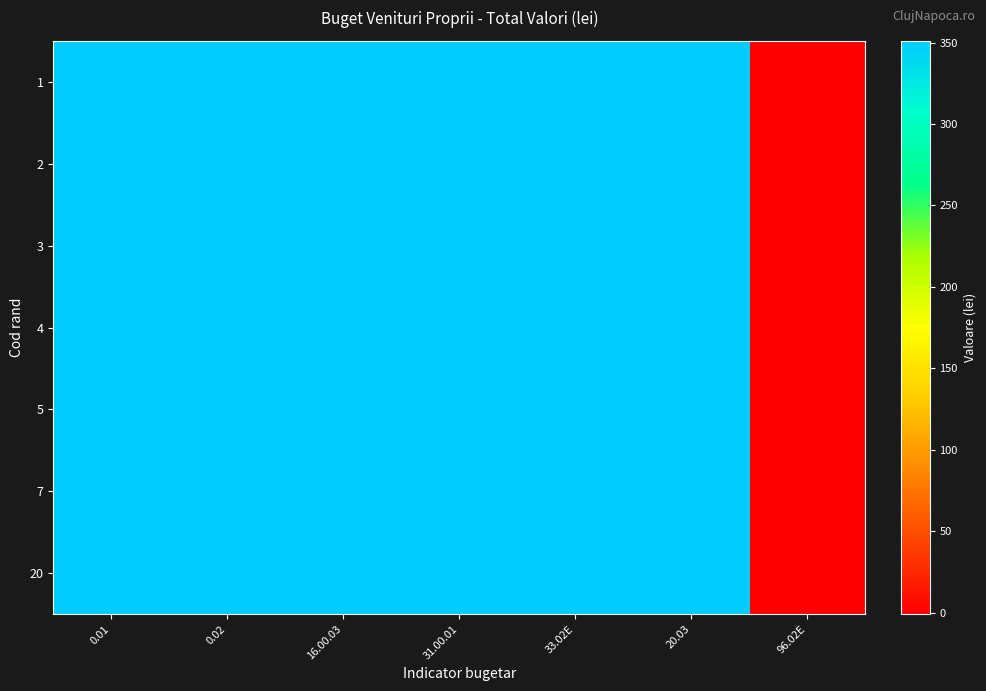

Reading left to right, what are all the values shown in this chart?

1: 0.01=350	0.02=350	16.00.03=350	31.00.01=350	33.02E=350	20.03=350	96.02E=0
2: 0.01=350	0.02=350	16.00.03=350	31.00.01=350	33.02E=350	20.03=350	96.02E=0
3: 0.01=350	0.02=350	16.00.03=350	31.00.01=350	33.02E=350	20.03=350	96.02E=0
4: 0.01=350	0.02=350	16.00.03=350	31.00.01=350	33.02E=350	20.03=350	96.02E=0
5: 0.01=350	0.02=350	16.00.03=350	31.00.01=350	33.02E=350	20.03=350	96.02E=0
7: 0.01=350	0.02=350	16.00.03=350	31.00.01=350	33.02E=350	20.03=350	96.02E=0
20: 0.01=350	0.02=350	16.00.03=350	31.00.01=350	33.02E=350	20.03=350	96.02E=0